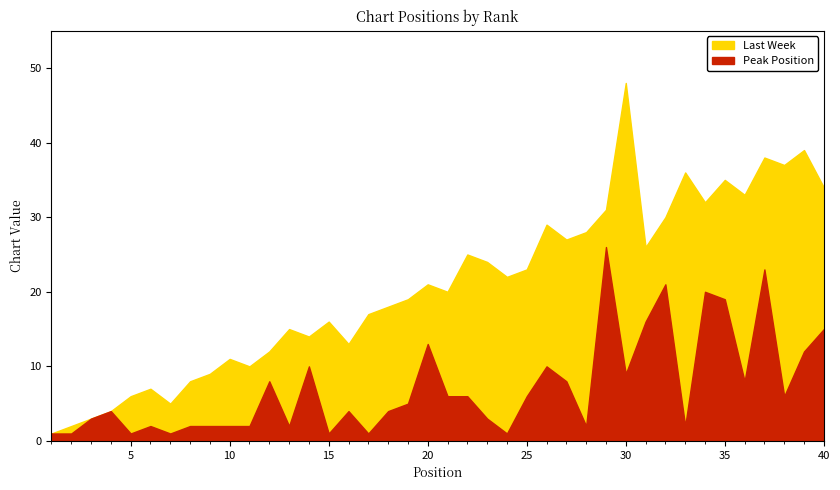

Does the chart display data point markers on the line(s)?

No